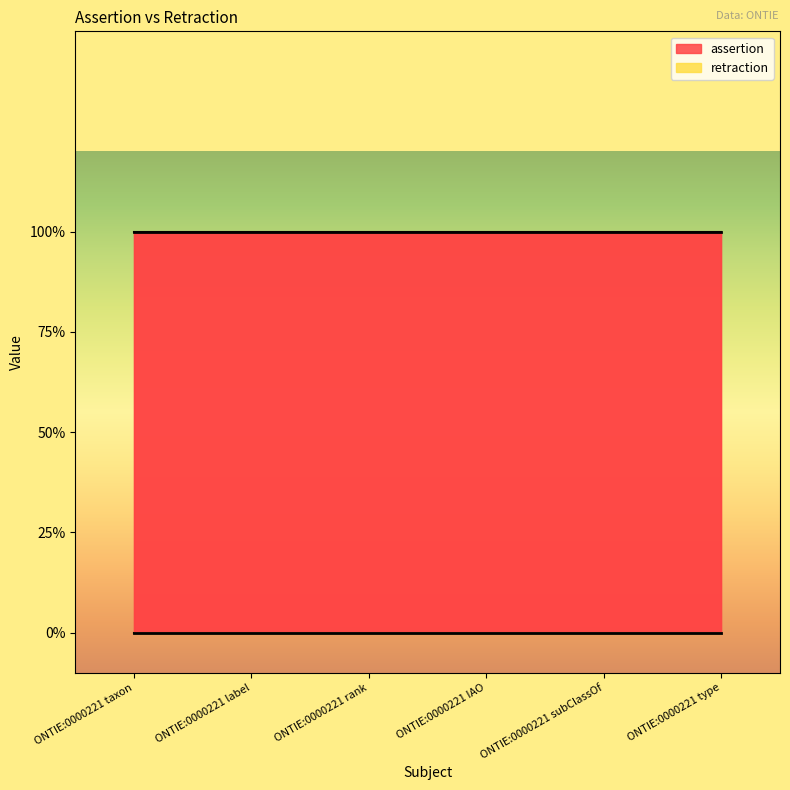

True or false: retraction has more than 0 interior local peaks.

False